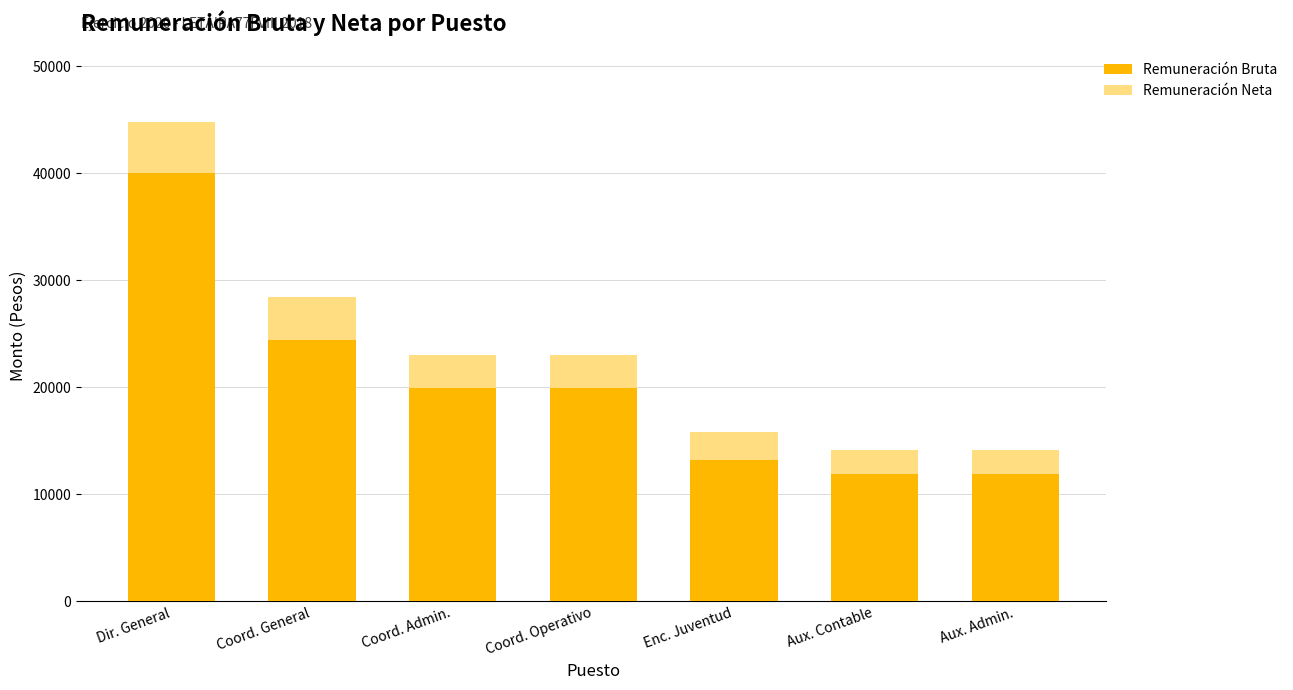

The value of Remuneración Bruta at Aux. Admin. is 3726.7. True or false?

False